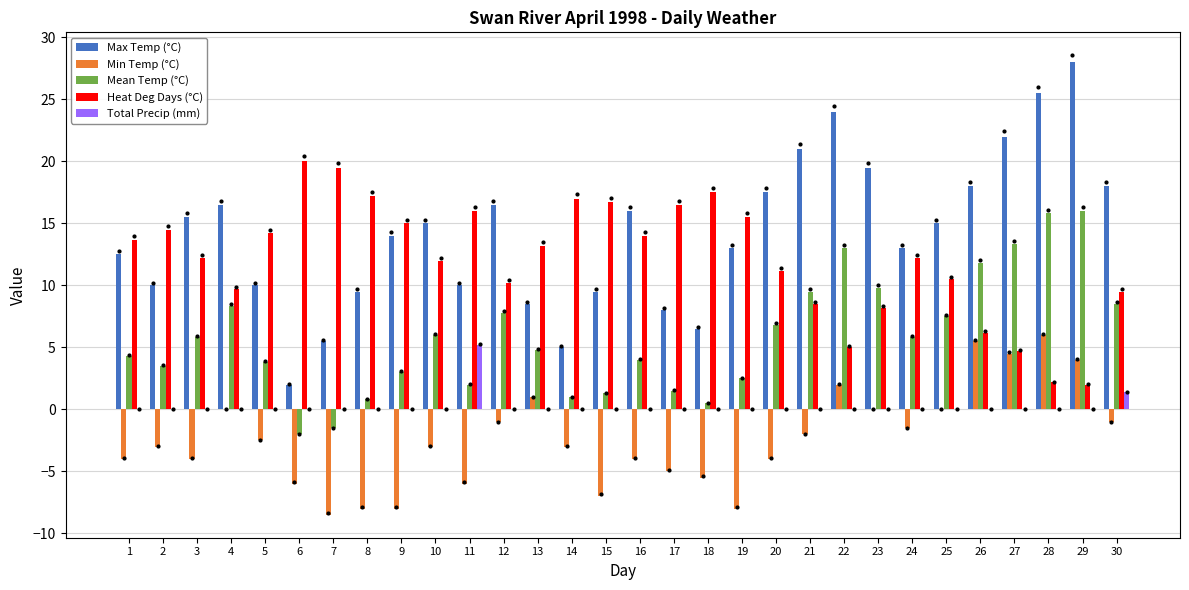

How many bars are there in each group?

5